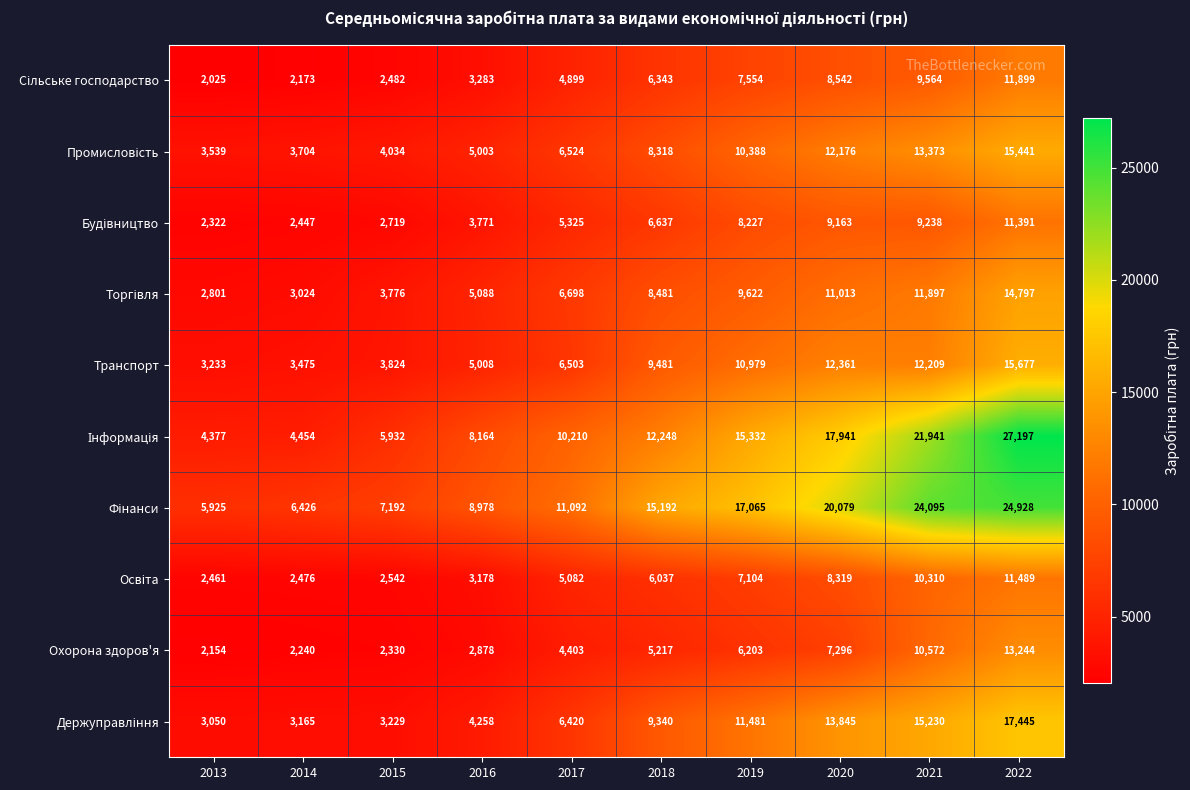

What is the approximate value of Транспорт at 2014, to the nearest 10?

3480